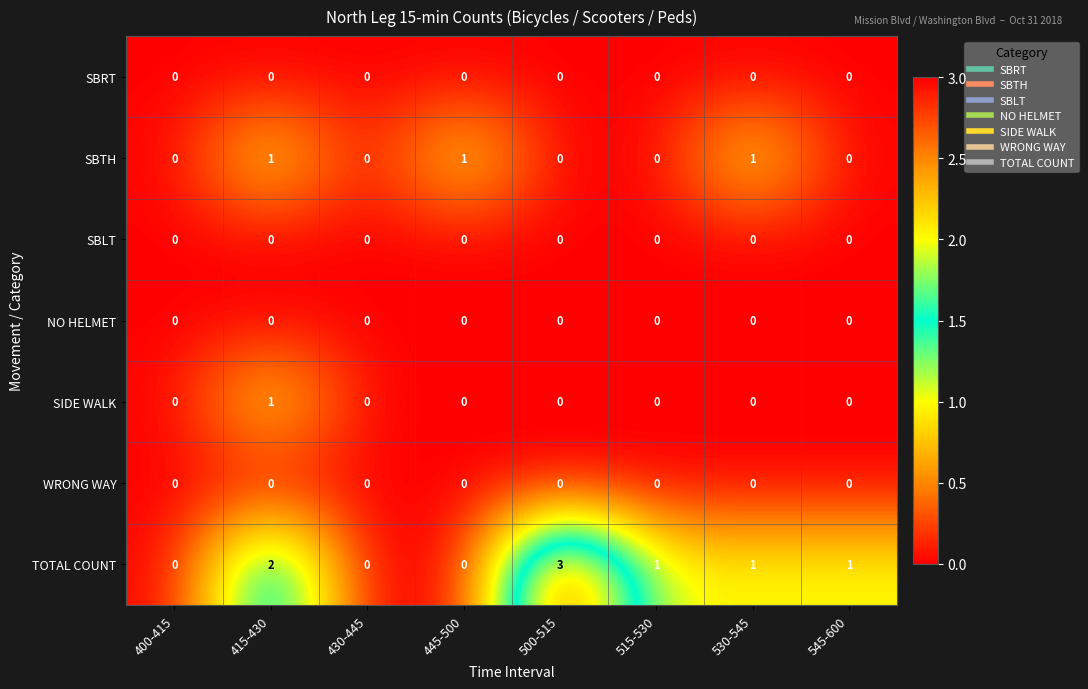

The TOTAL COUNT series shows 1 at 545-600. True or false?

True